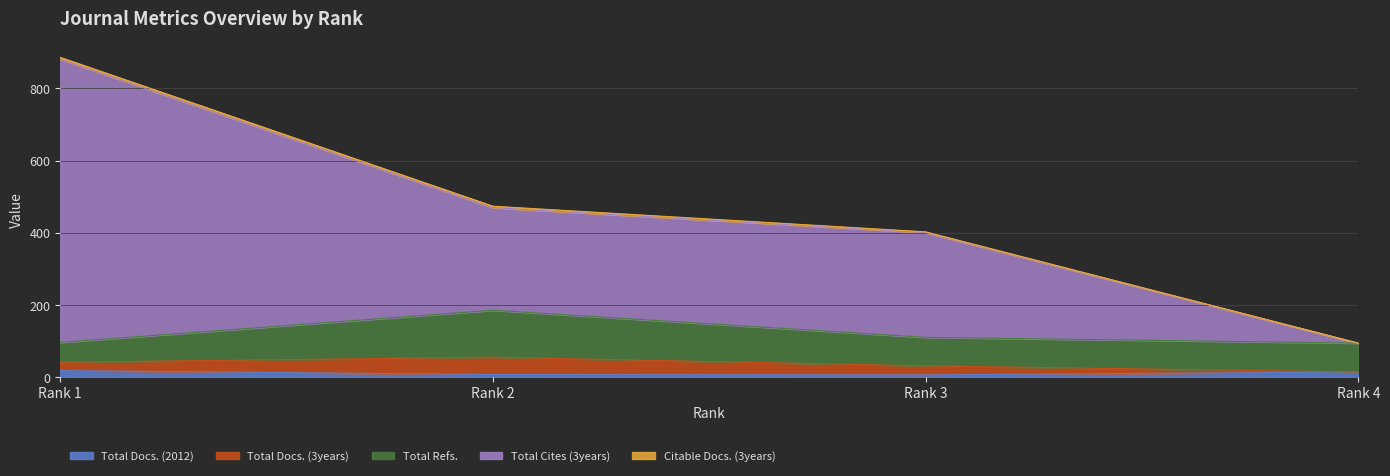

How many lines are shown in the chart?

5